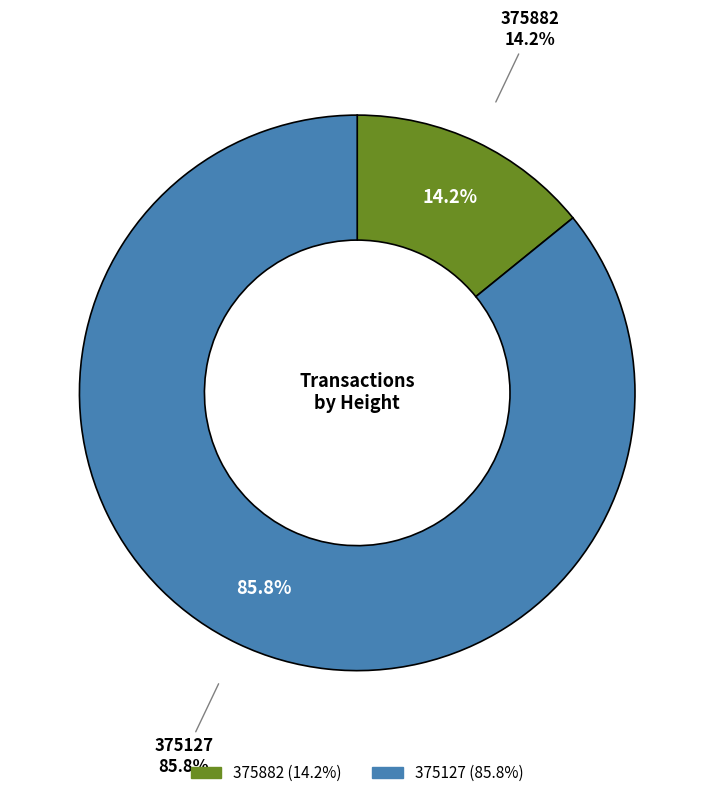

To the nearest percent, what is the average slice percentage?

50%